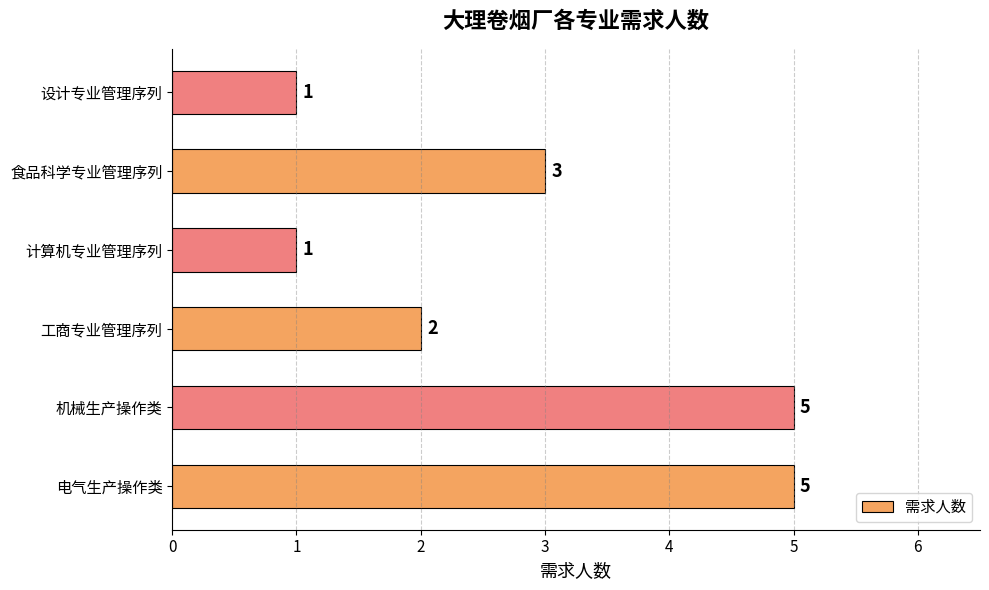

What is the average value?

3